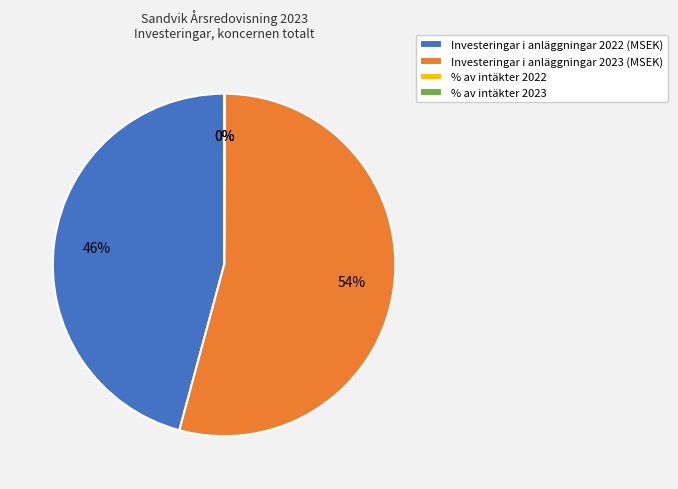

To the nearest percent, what is the average slice percentage?

25%